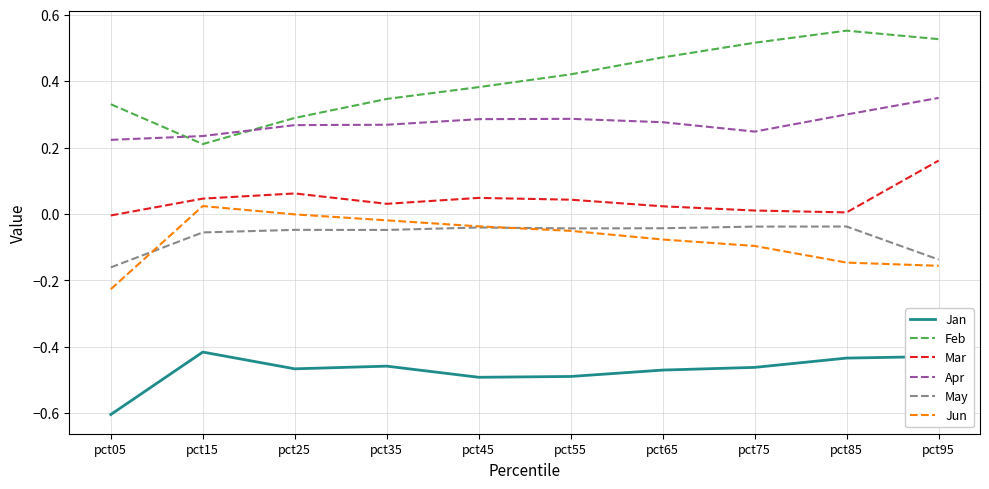

True or false: Mar and Jan intersect in this chart.

False